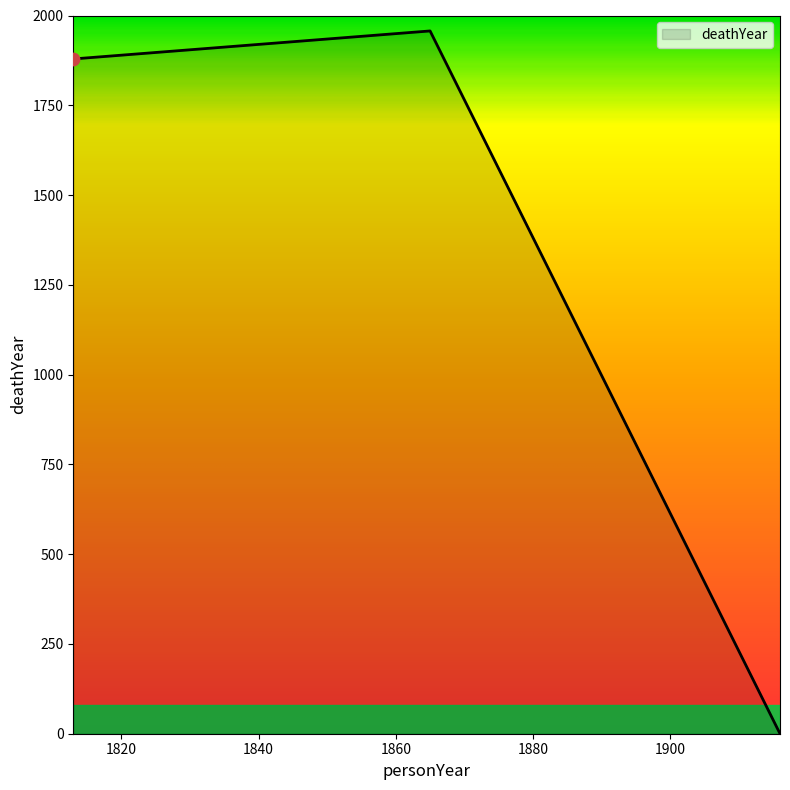

What is the sum of all values?

3836